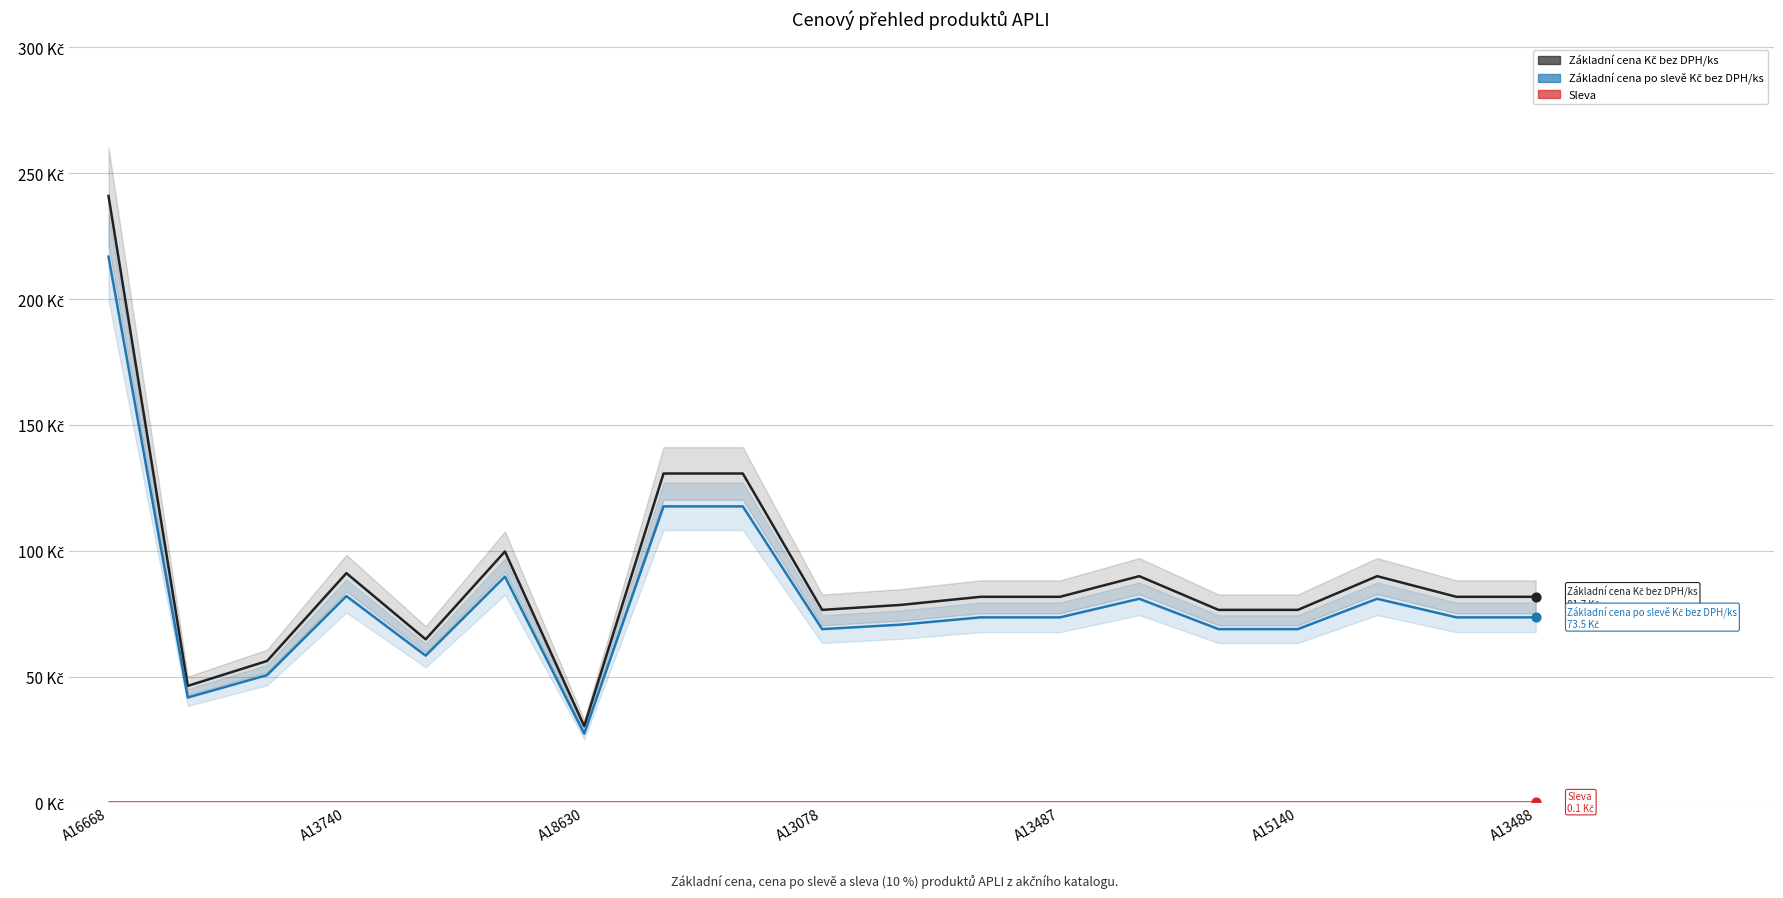

What is the total value across all series at A16668?

458.0